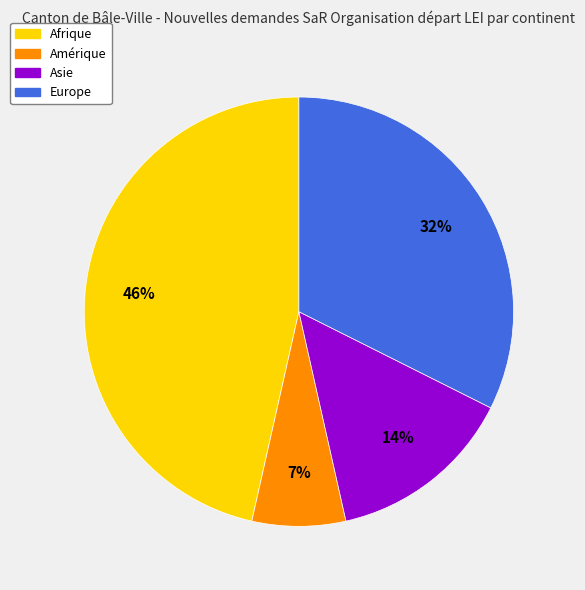

To the nearest percent, what is the average slice percentage?

25%